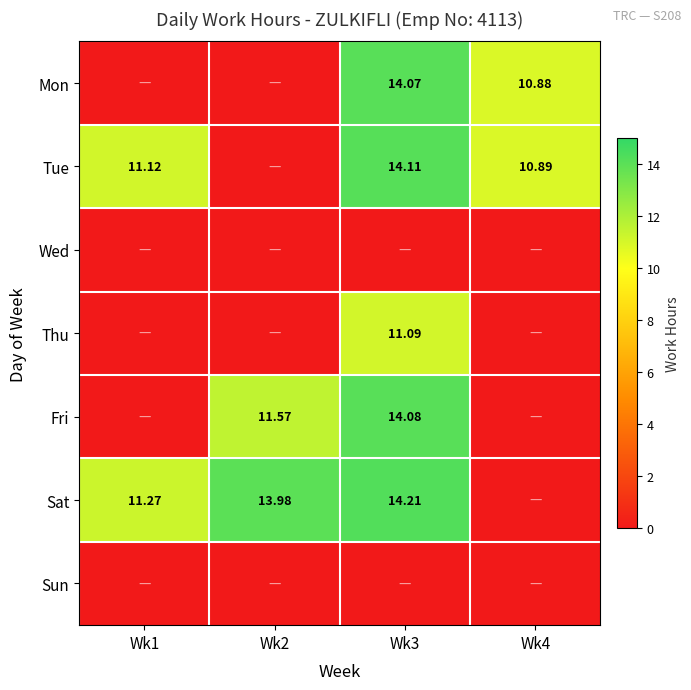

True or false: Wed has a value of 0.0 at Wk1.

True